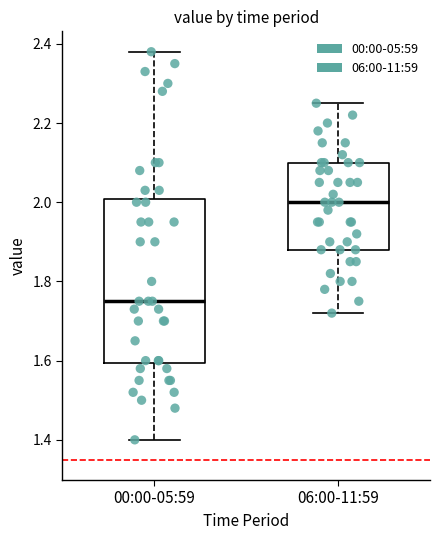

Reading left to right, read every box against the y-axis: the position of its median line, the range the box covers, and the ends of its whiskers. The values are not printed on the chart, so give them approximately, as read against the axis.

00:00-05:59: median 1.76, box 1.60 to 2.00, whiskers 1.40 to 2.38
06:00-11:59: median 2.00, box 1.88 to 2.10, whiskers 1.72 to 2.26